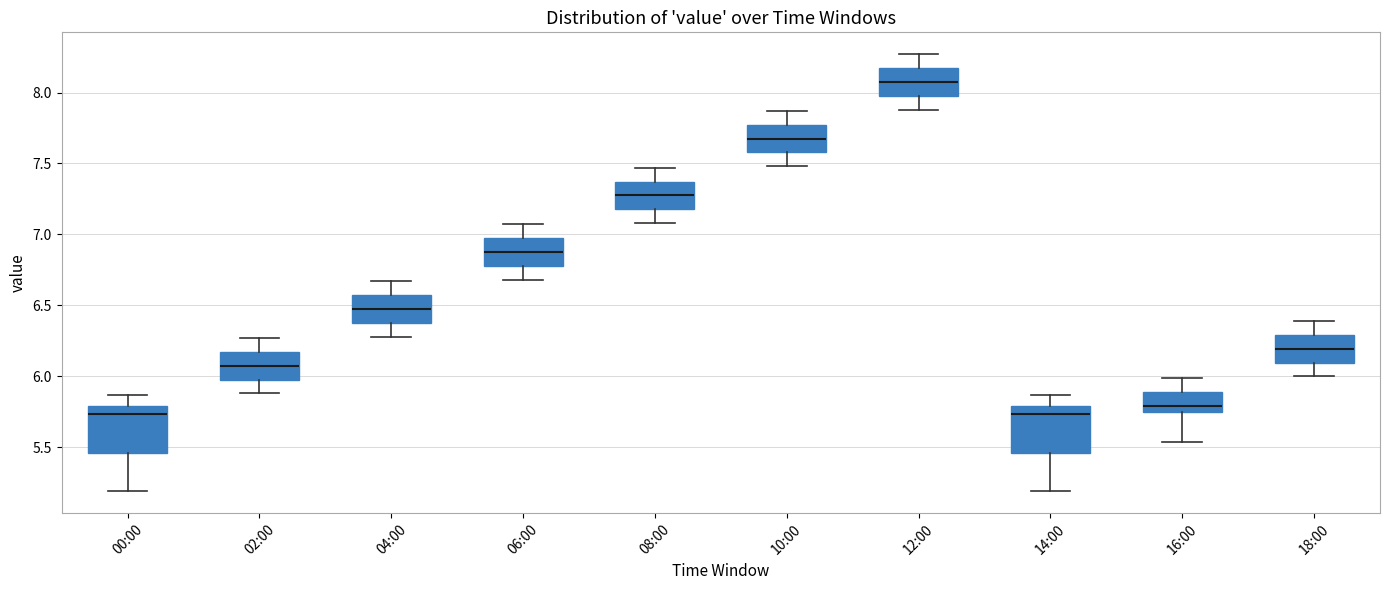

Reading left to right, transcribe this box plot: for each box, give where its median line is, the range the box spans, and where its two whiskers end, as read against the y-axis. The values are not printed on the chart, so give them approximately, as read against the axis.

00:00: median 5.75, box 5.45 to 5.80, whiskers 5.20 to 5.85
02:00: median 6.10, box 6.00 to 6.15, whiskers 5.90 to 6.25
04:00: median 6.50, box 6.40 to 6.55, whiskers 6.30 to 6.65
06:00: median 6.90, box 6.80 to 6.95, whiskers 6.70 to 7.05
08:00: median 7.30, box 7.20 to 7.35, whiskers 7.10 to 7.45
10:00: median 7.70, box 7.60 to 7.75, whiskers 7.50 to 7.85
12:00: median 8.10, box 8.00 to 8.15, whiskers 7.90 to 8.25
14:00: median 5.75, box 5.45 to 5.80, whiskers 5.20 to 5.85
16:00: median 5.80, box 5.75 to 5.90, whiskers 5.55 to 6.00
18:00: median 6.20, box 6.10 to 6.30, whiskers 6.00 to 6.40